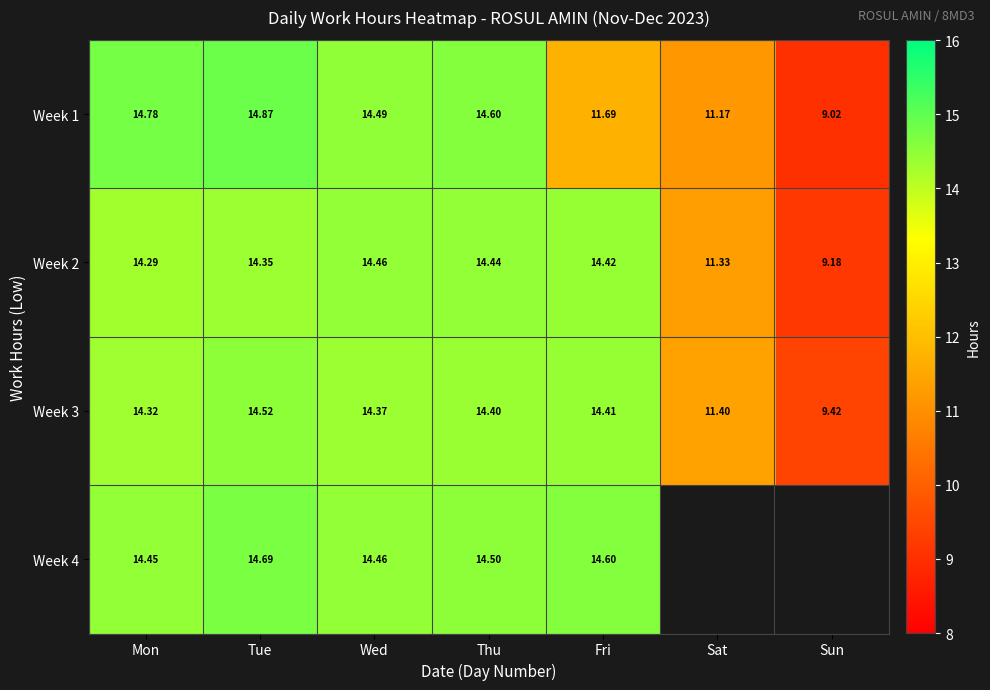

Where is Week 1 nearest to the value 11?

Sat